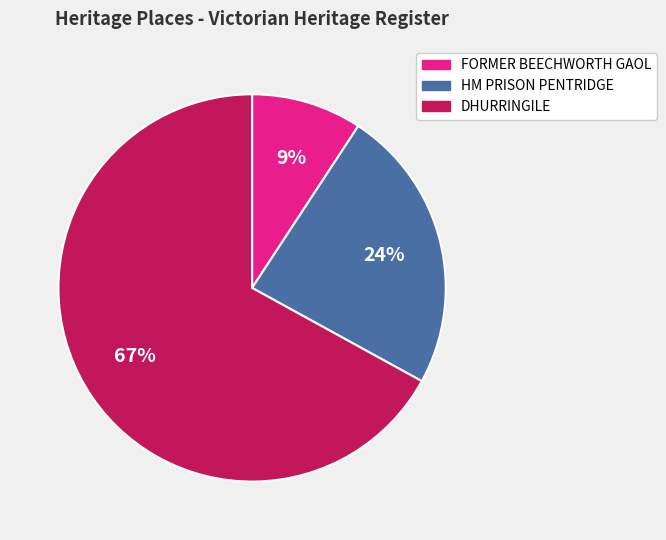

To the nearest percent, what percentage of the pie is HM PRISON PENTRIDGE?

24%